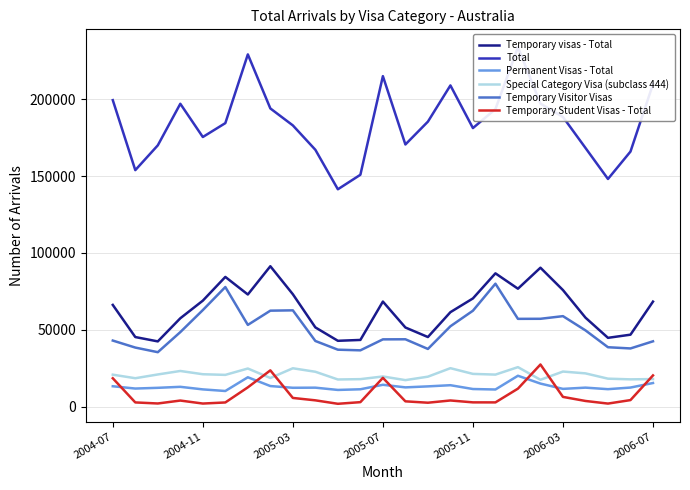

What is the average value of the Temporary Student Visas - Total series?

7670